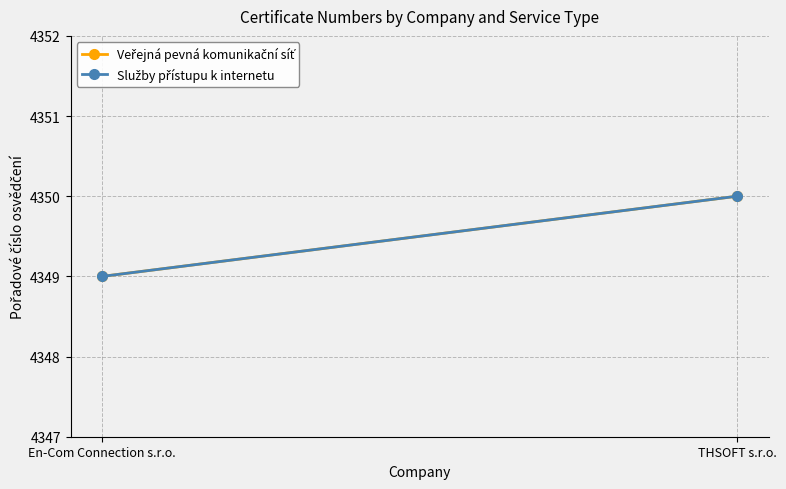

Is it true that Veřejná pevná komunikační síť equals 4349 at En-Com Connection s.r.o.?

True